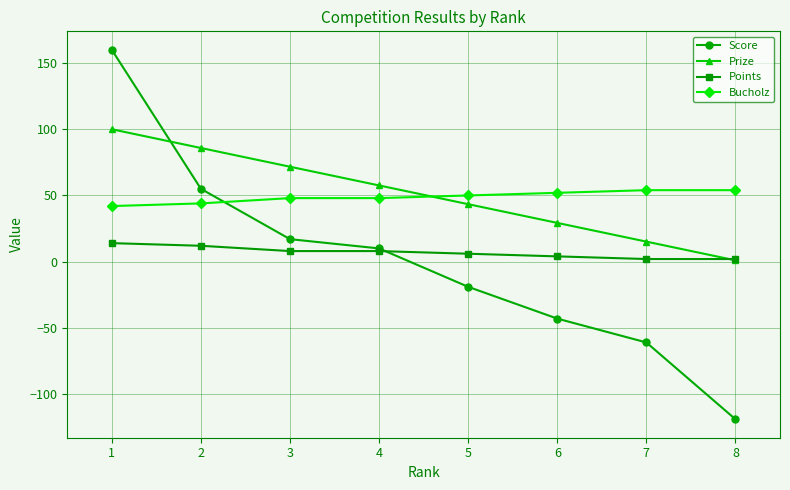

At which category is the sum across all series the highest?

1